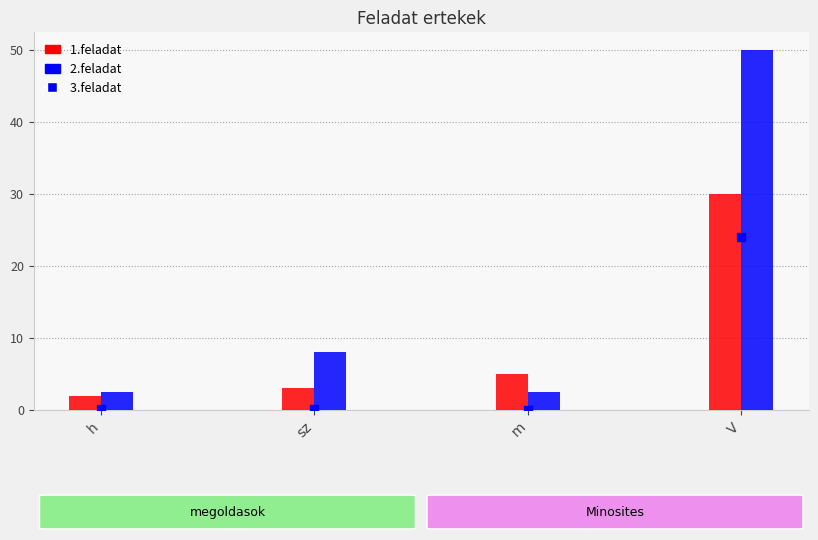

Is the value of 1.feladat at sz greater than the value of 3.feladat at sz?

Yes